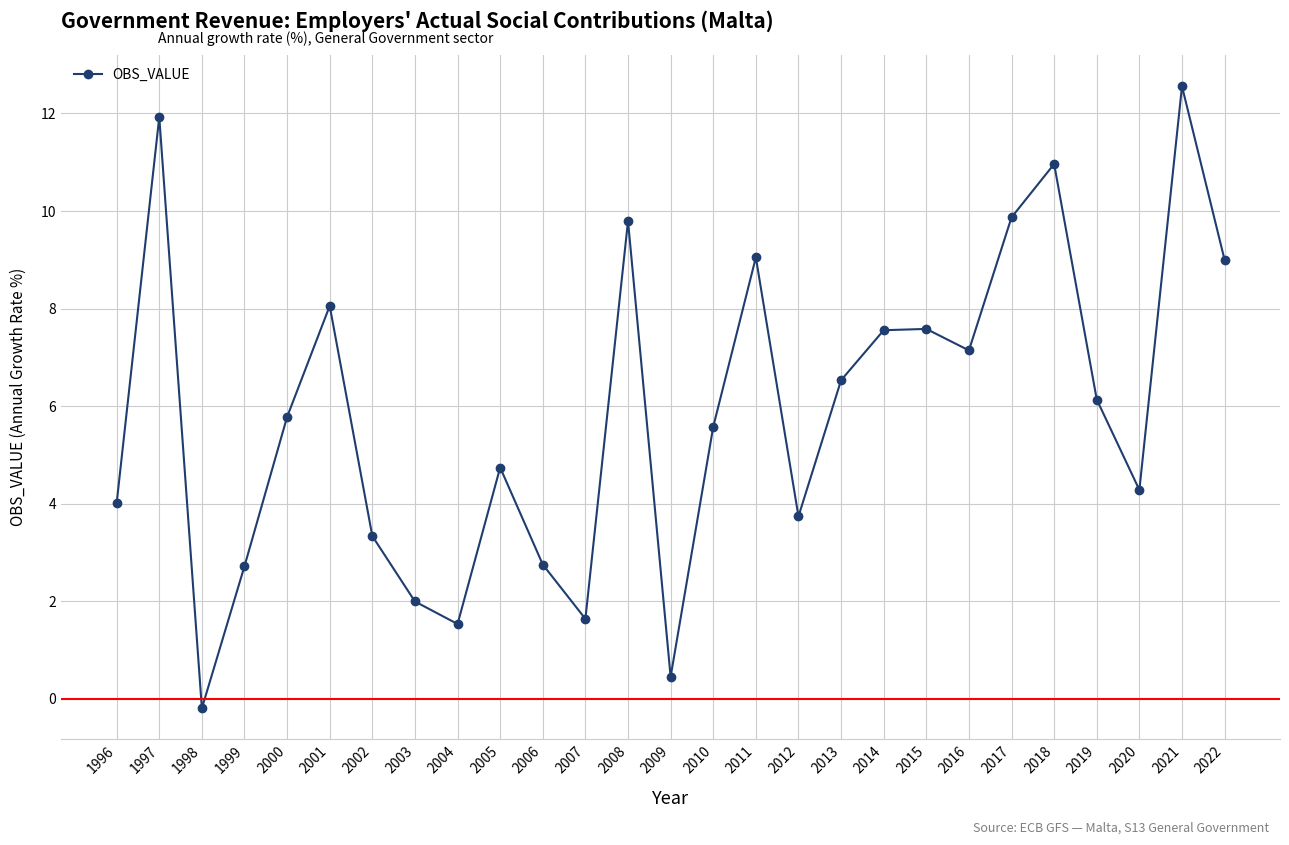

How many points are higher than both their immediate neighbors (excluding endpoints)?

8